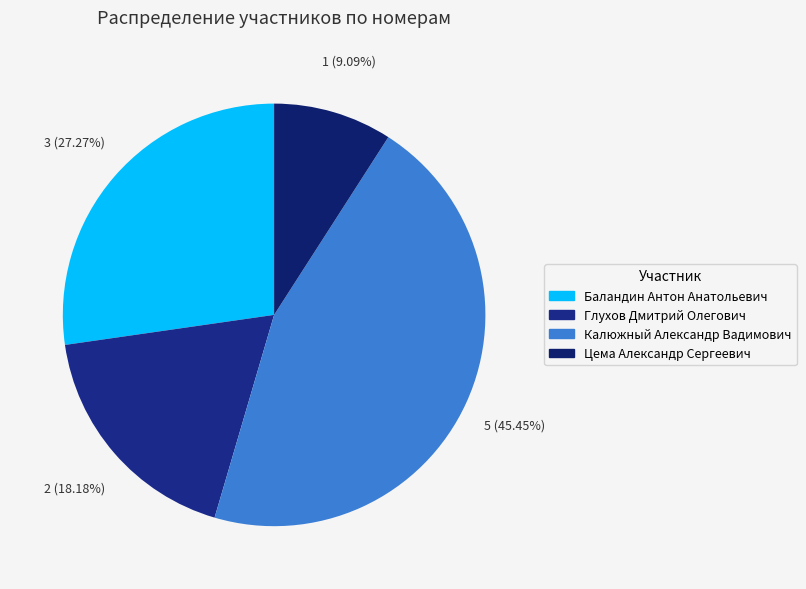

What percentage is the Калюжный Александр Вадимович slice, to the nearest percent?

45%